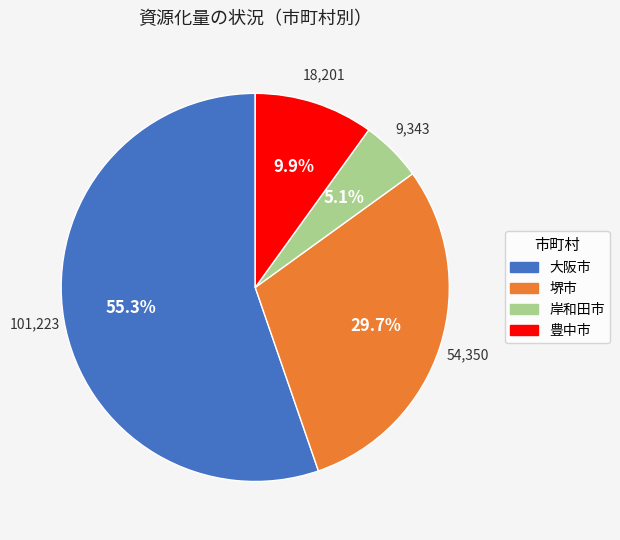

To the nearest percent, what is the combined percentage of 豊中市 and 岸和田市?

15%